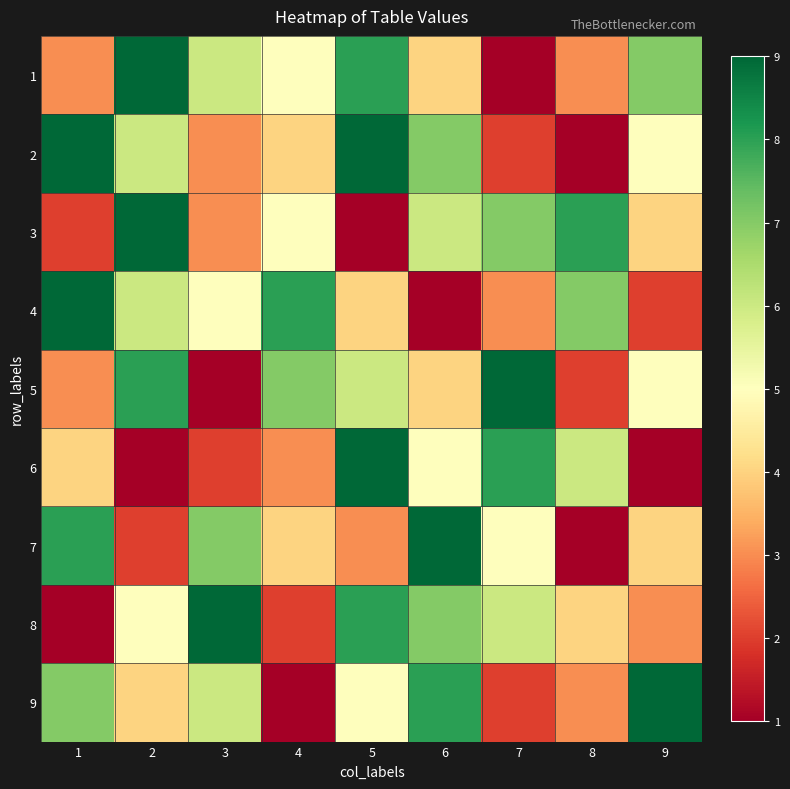

What is the difference between the highest and lowest values at 9?

8